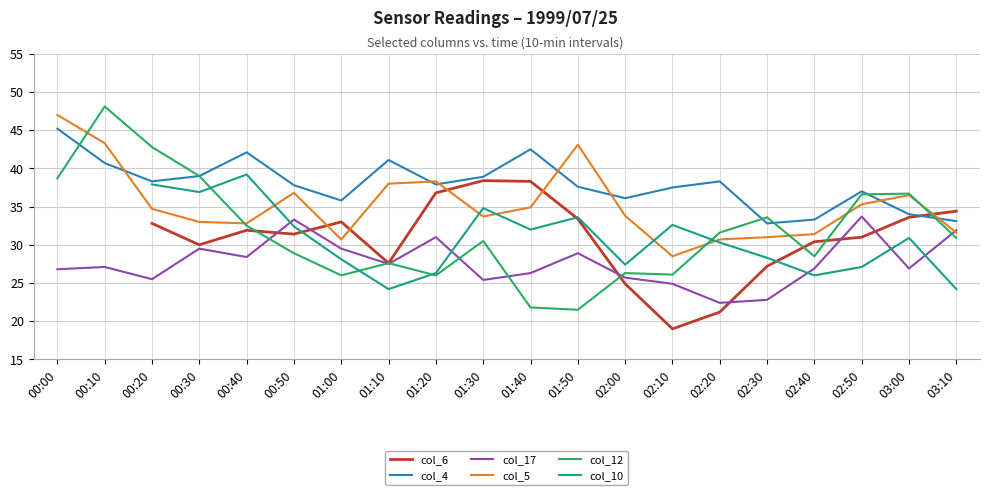

What is the difference between the highest and lowest values at 01:40?

20.7